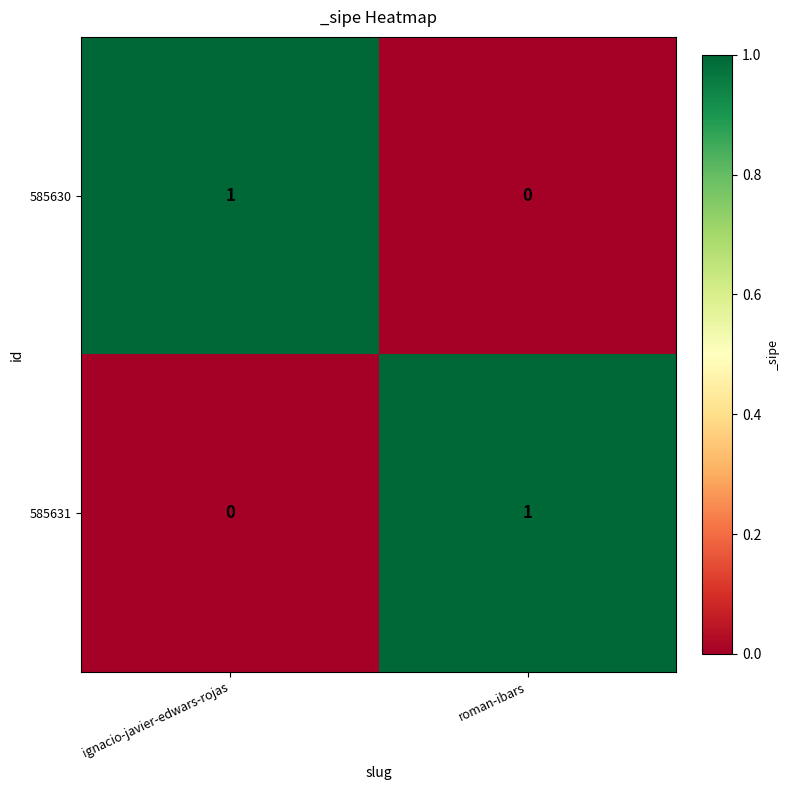

At which label is 585631 closest to 0?

ignacio-javier-edwars-rojas